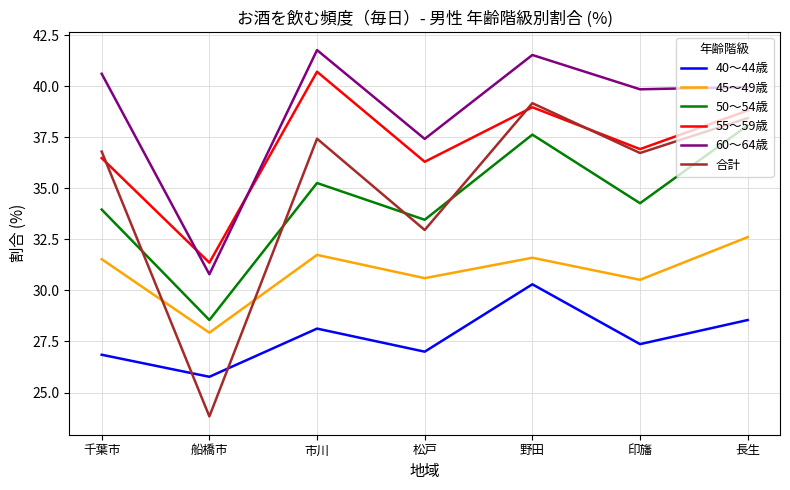

Which series has the largest total across all categories?

60～64歳